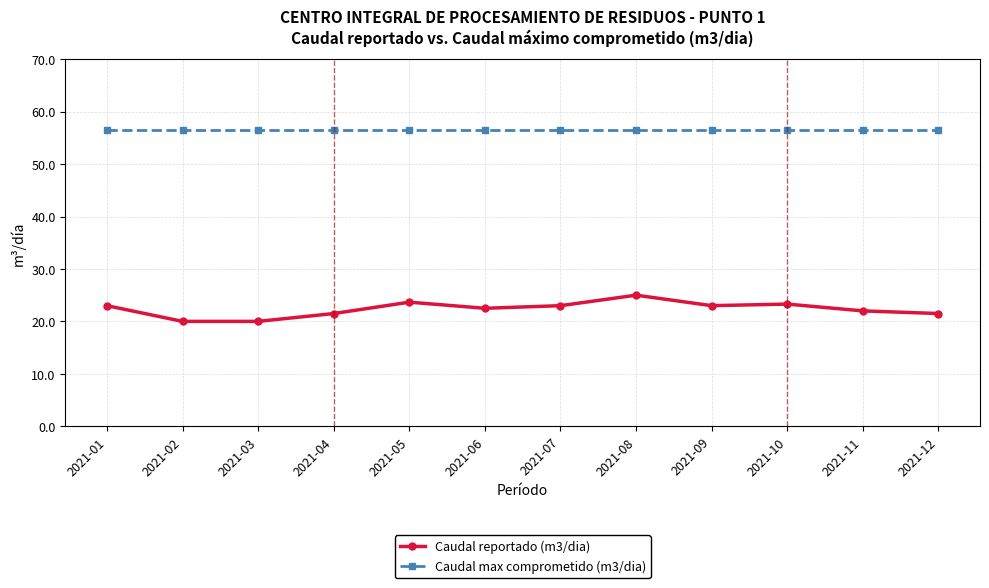

True or false: Caudal max comprometido (m3/dia) has a value of 56.5 at 2021-01.

True